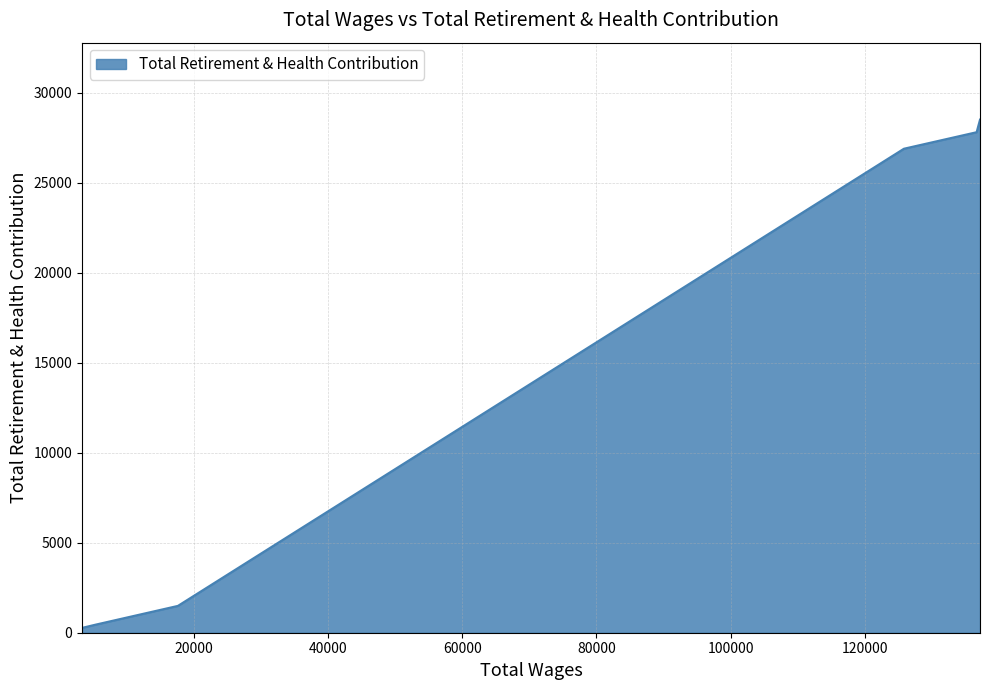

What is the minimum value shown in the chart?

269